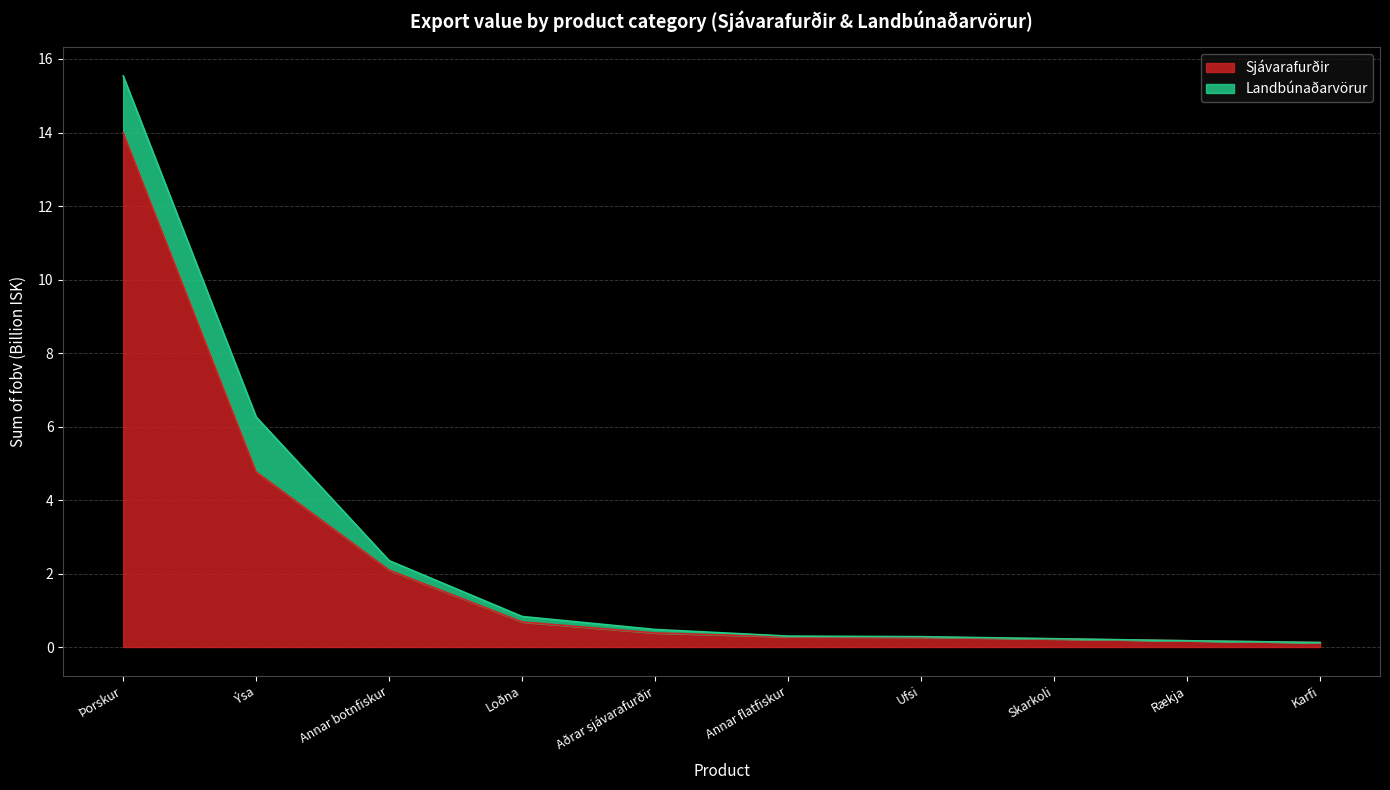

What is the difference between the values at Annar botnfiskur and Skarkoli?

1.9